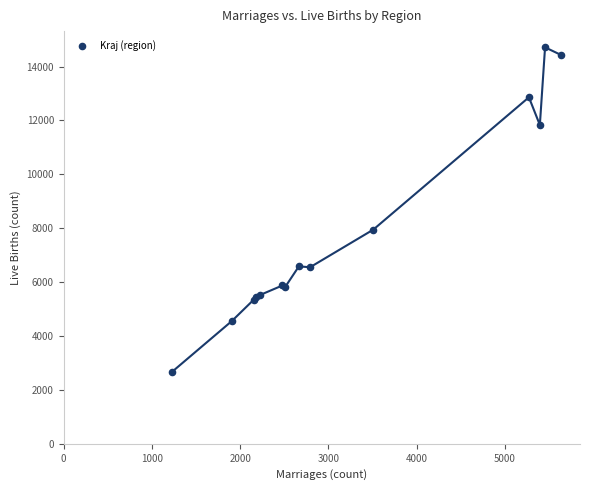

What Y value in the scatter plot is closest to 8697?

7947